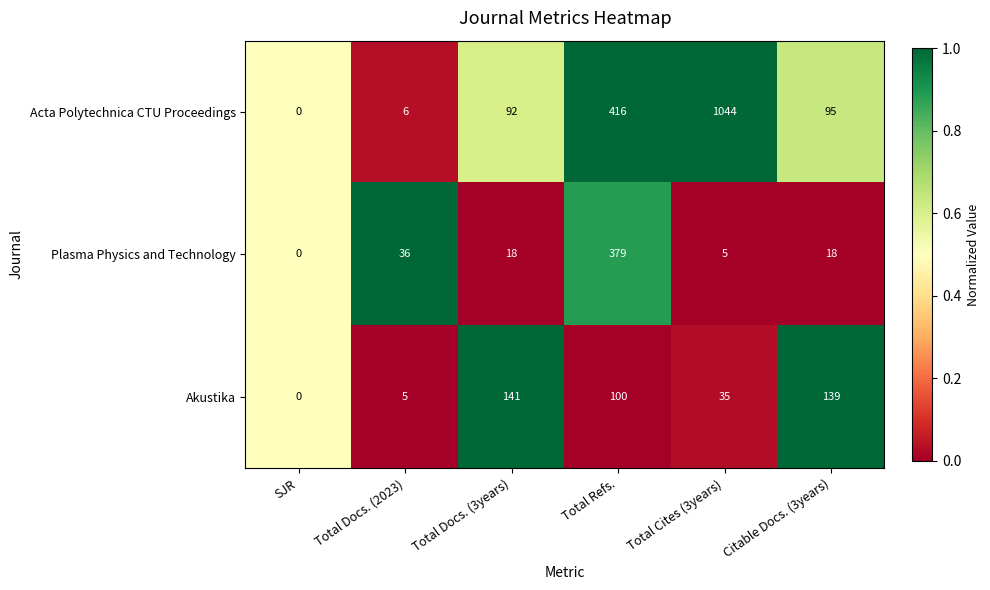

What is the approximate value of Akustika at Total Cites (3years)?

35